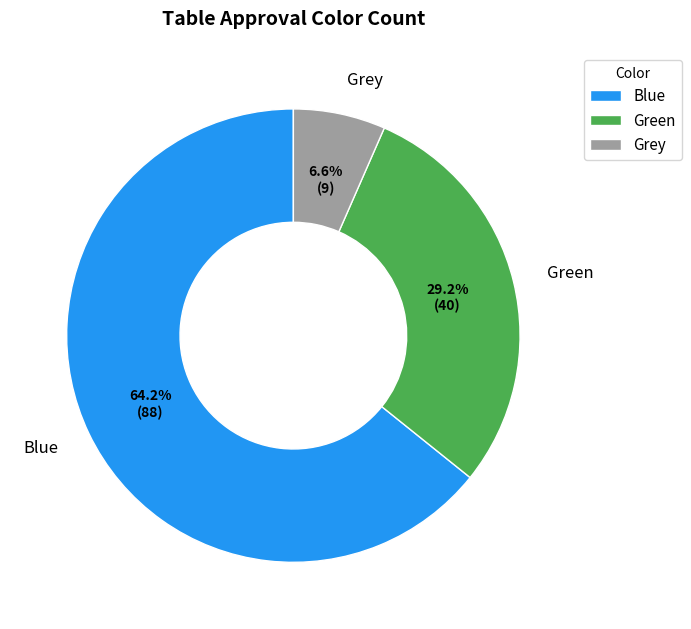

True or false: Grey accounts for 7% of the total.

True